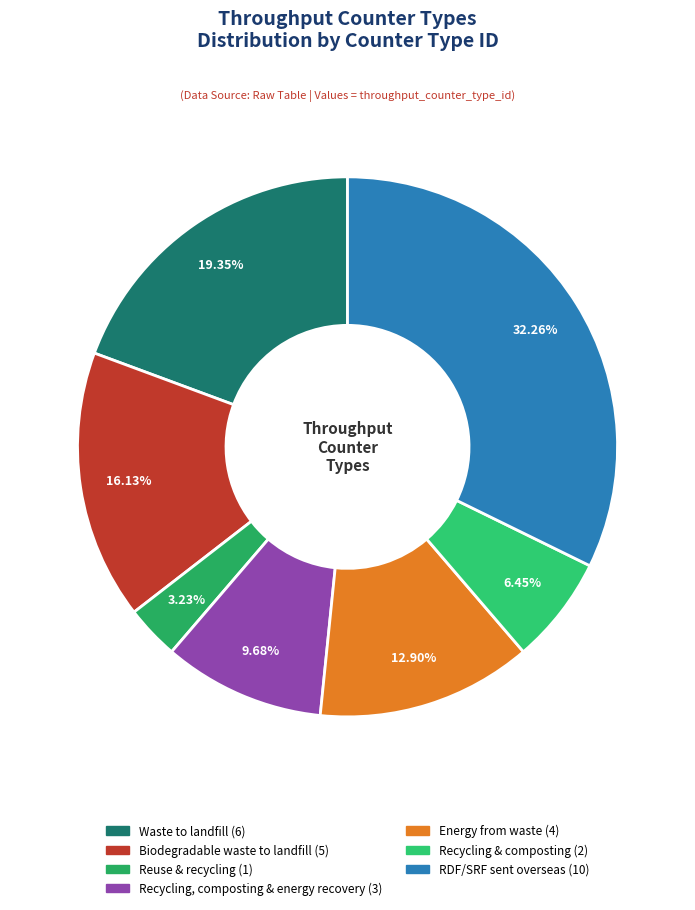

To the nearest percent, what is the average slice percentage?

14%